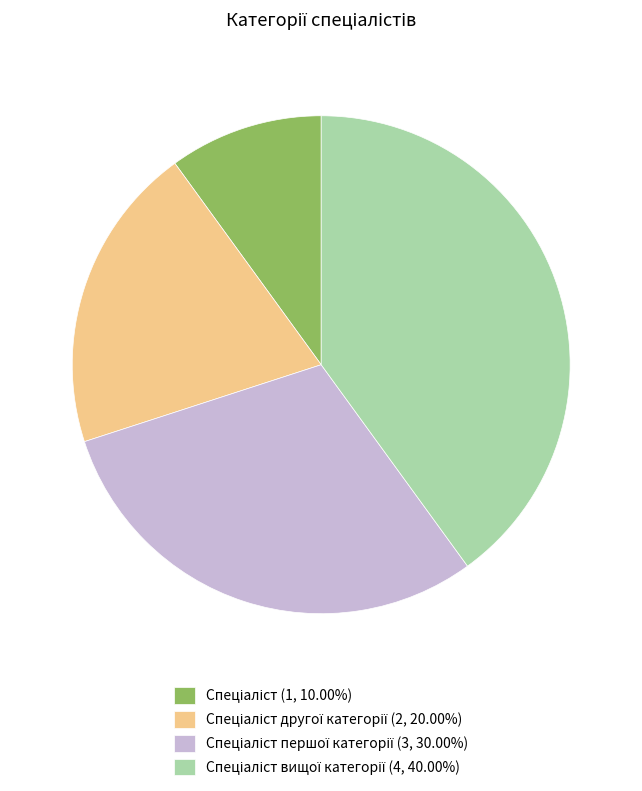

Does any single category account for the majority?

No